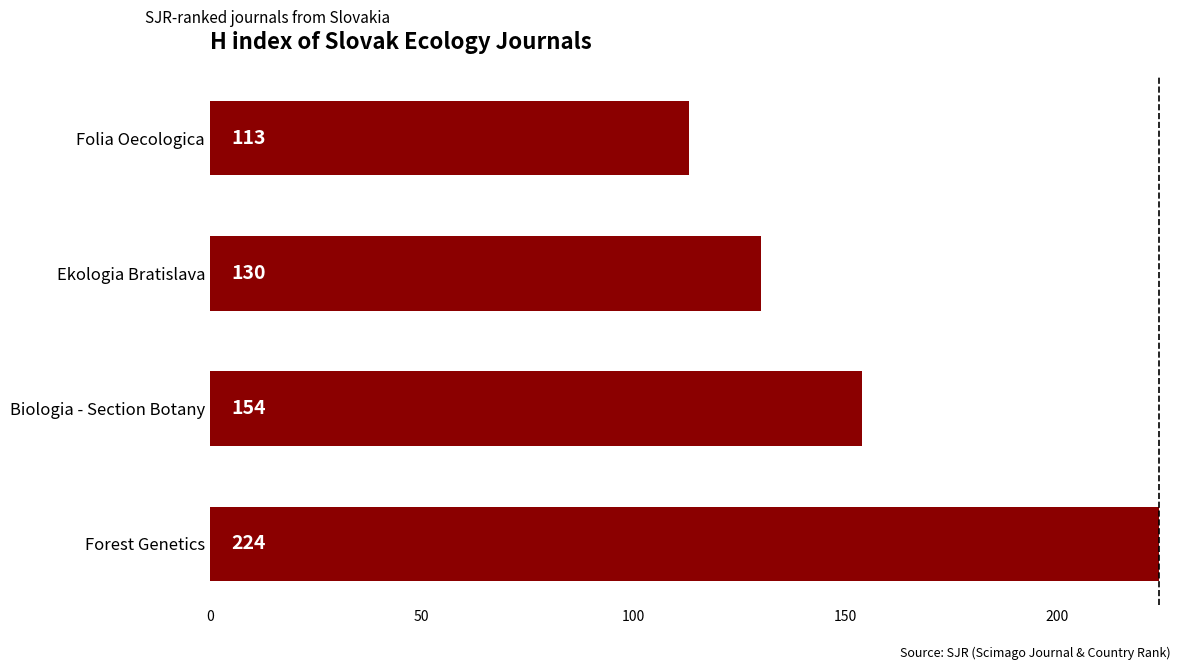

Reading bottom to top, transcribe all the data shown in this chart.

Forest Genetics=224	Biologia - Section Botany=154	Ekologia Bratislava=130	Folia Oecologica=113